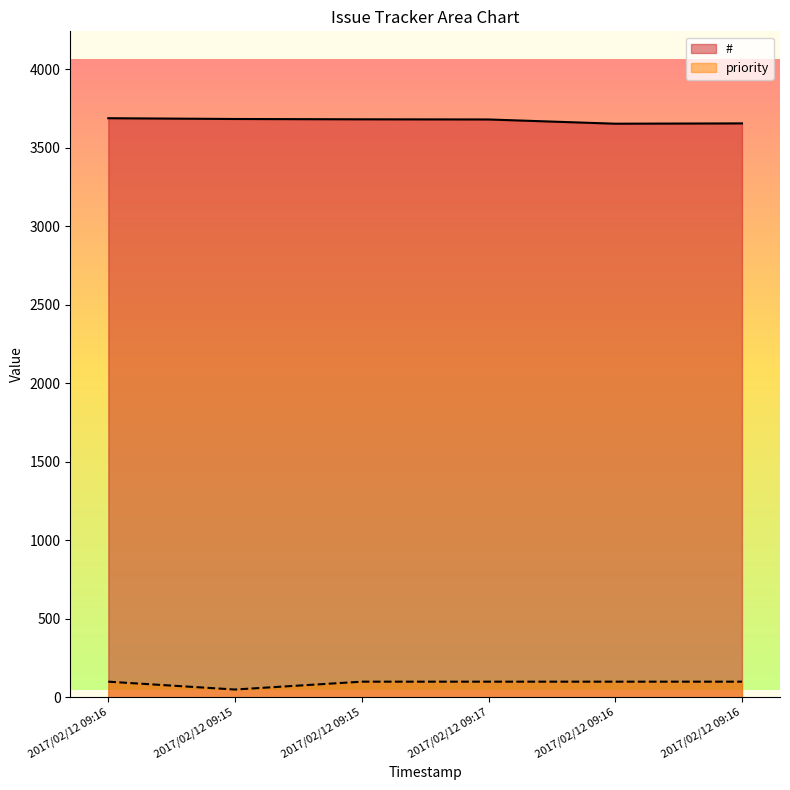

True or false: # and priority intersect in this chart.

False